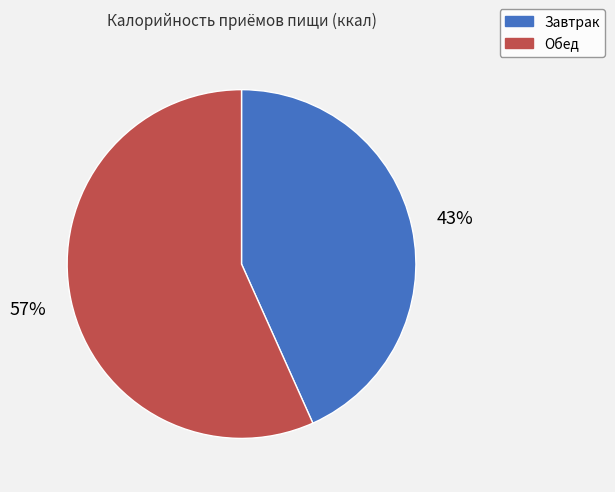

To the nearest percent, what is the average slice percentage?

50%